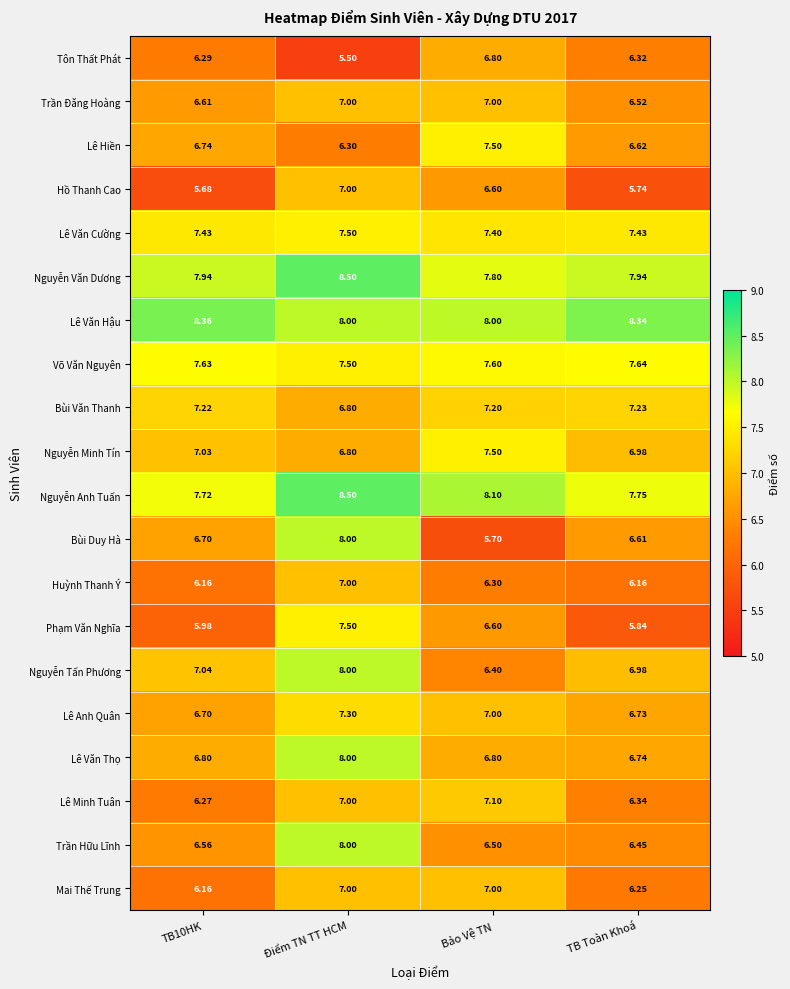

At which category does the chart reach its peak across all series?

Điểm TN TT HCM